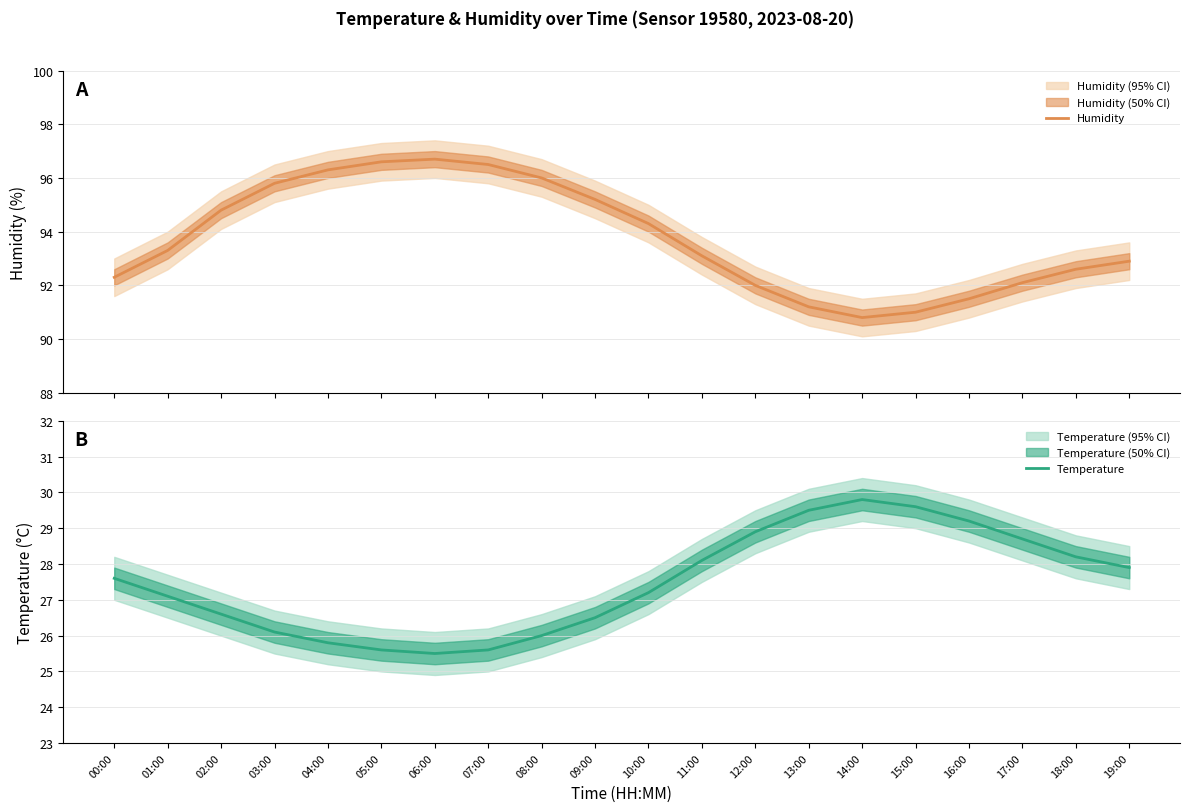

List the labels in order of Humidity value, largest first.

06:00, 05:00, 07:00, 04:00, 08:00, 03:00, 09:00, 02:00, 10:00, 01:00, 11:00, 19:00, 18:00, 00:00, 17:00, 12:00, 16:00, 13:00, 15:00, 14:00